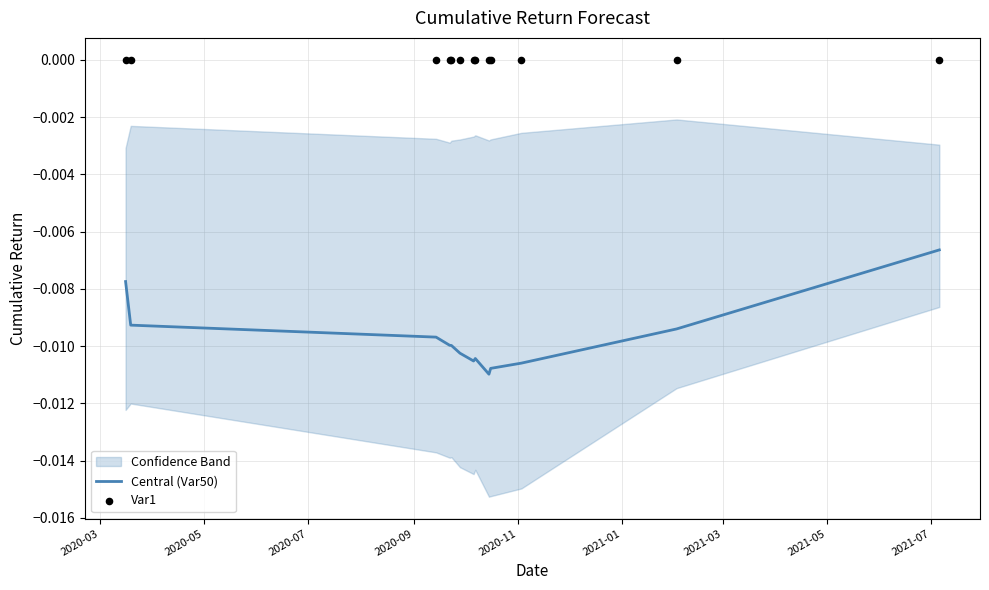

Is the value of Var1 at 2020-07 greater than the value of Central (Var50) at 2020-11?

Yes